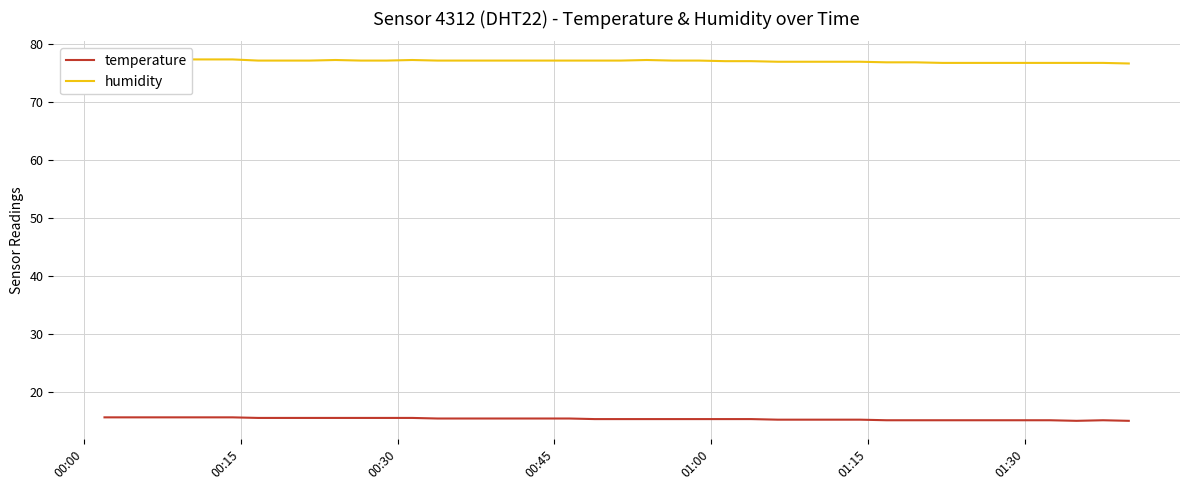

True or false: temperature and humidity cross at least once.

False